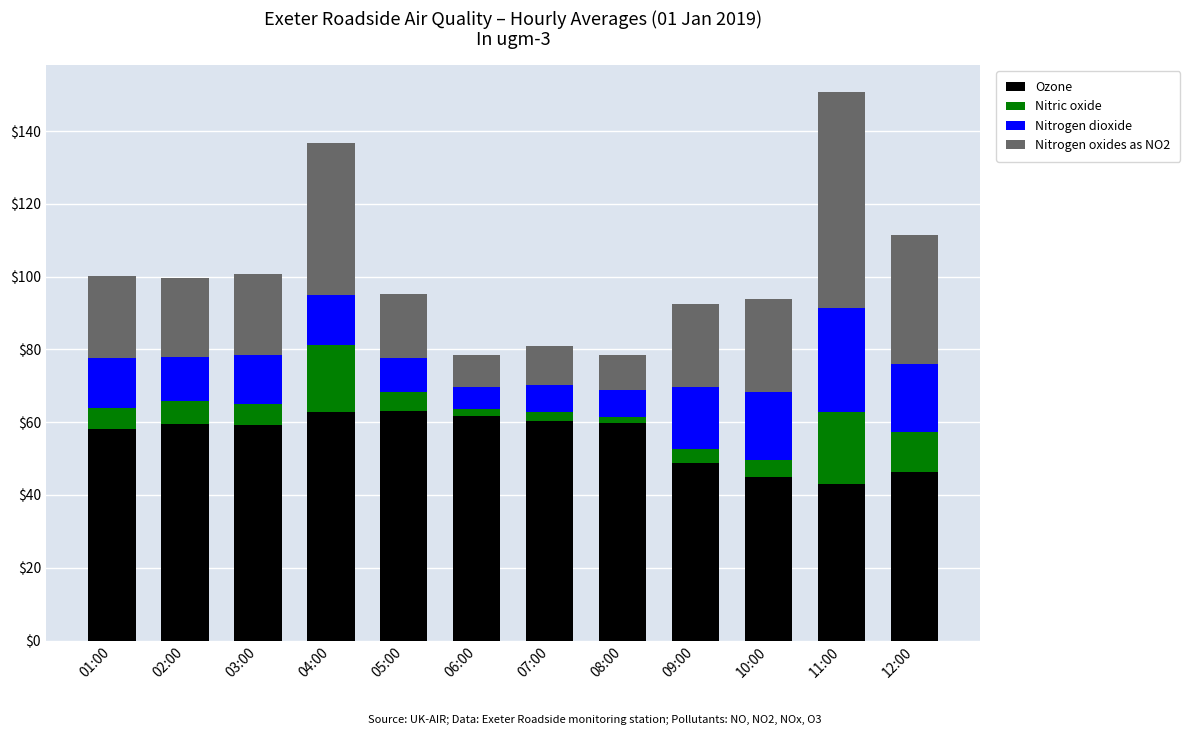

What is the total value across all series at 12:00?

111.4